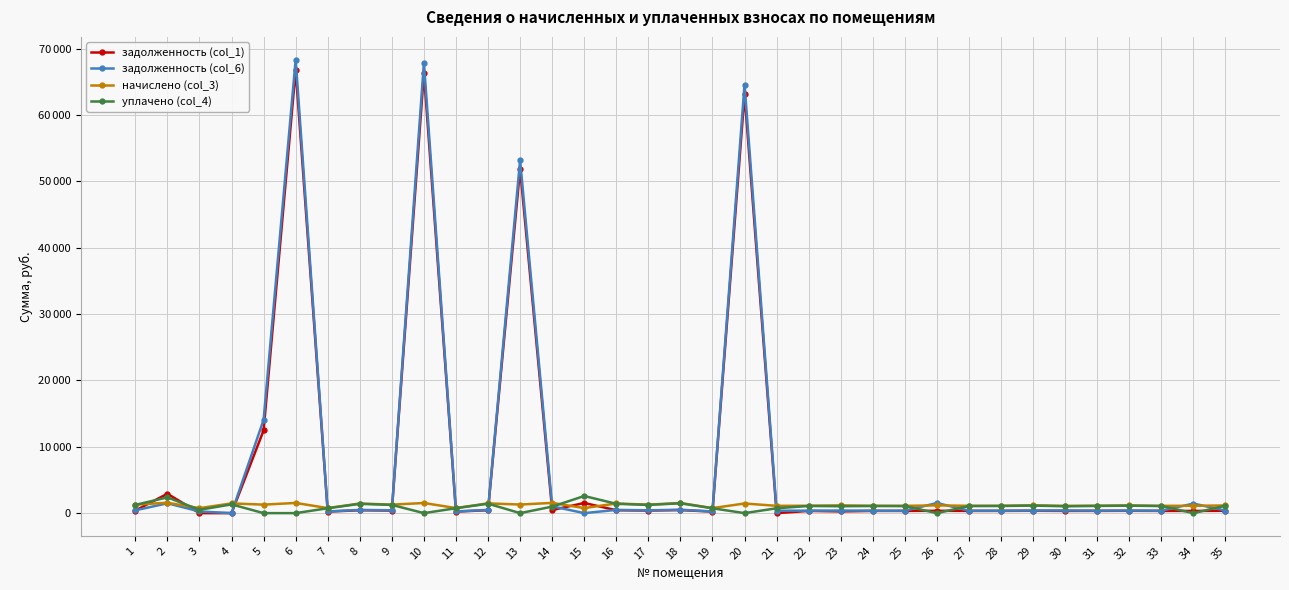

Is this an area chart (filled region under the line)?

No